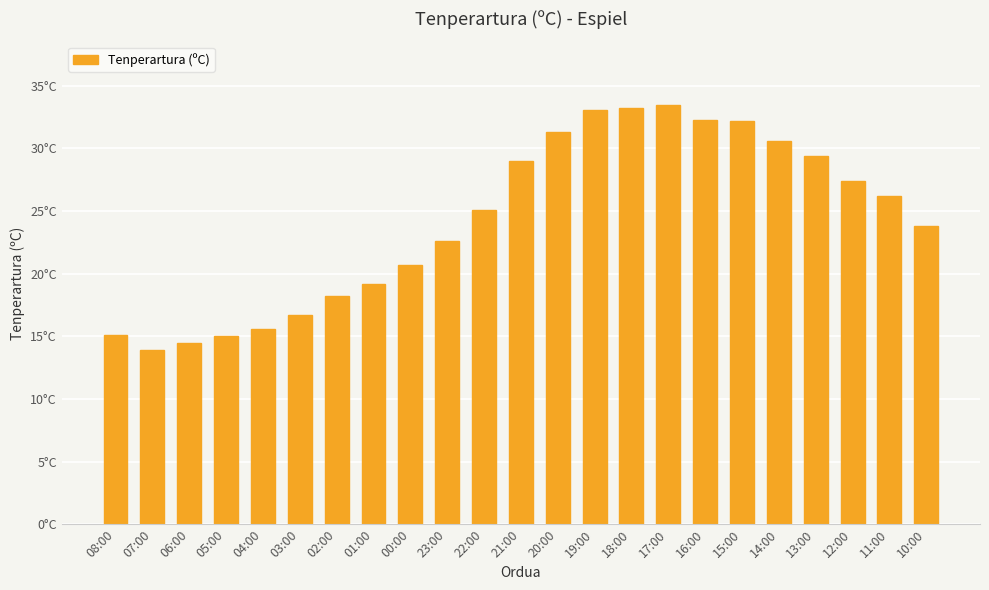

What is the greatest value displayed?

33.5